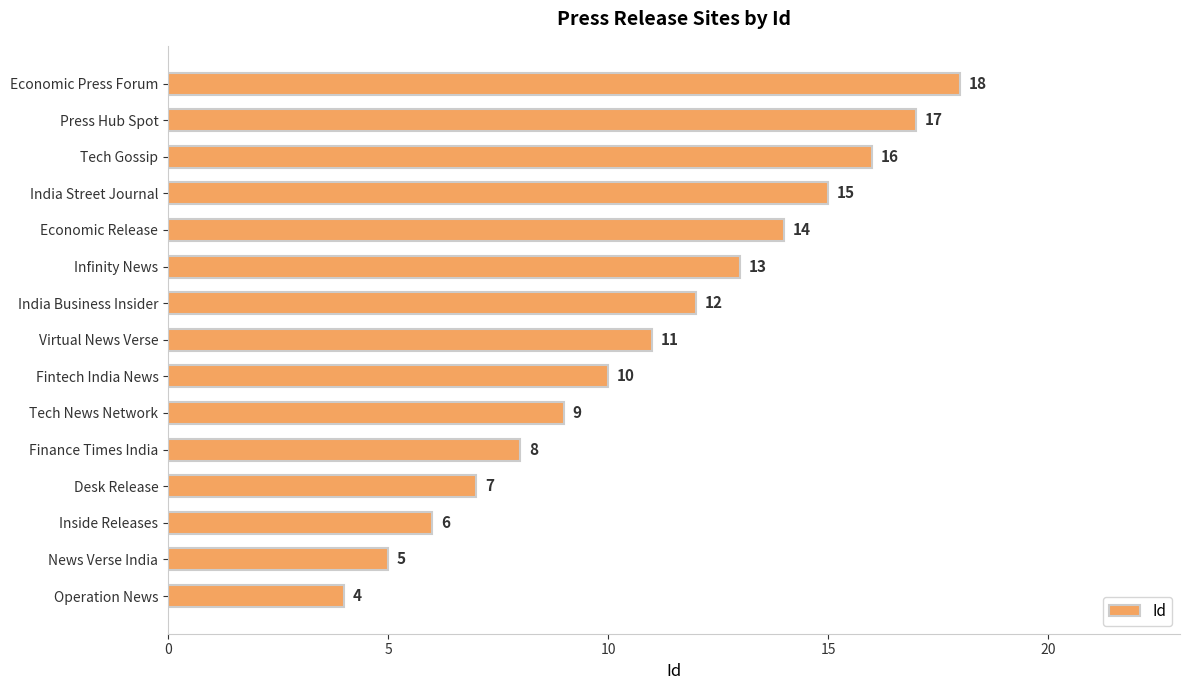

How many categories are shown in the chart?

15